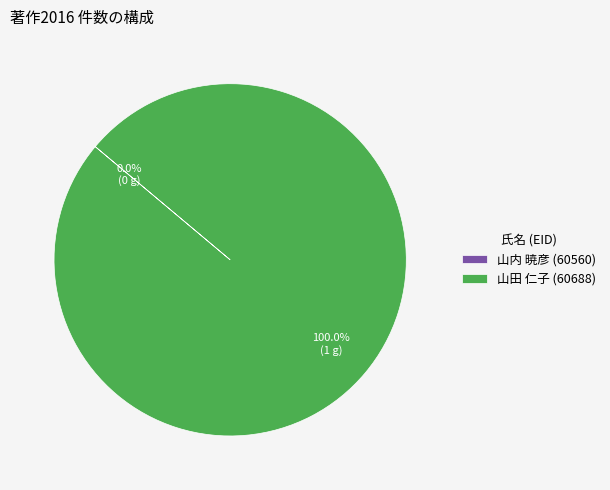

Between 山内 暁彦 (60560) and 山田 仁子 (60688), which is larger?

山田 仁子 (60688)